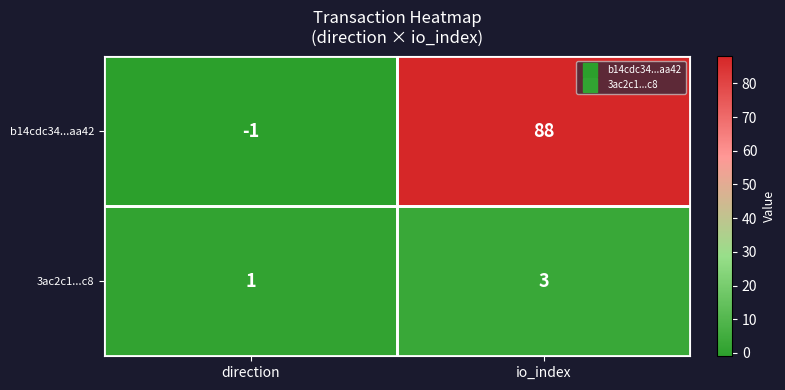

What is the maximum value shown in the chart?

88